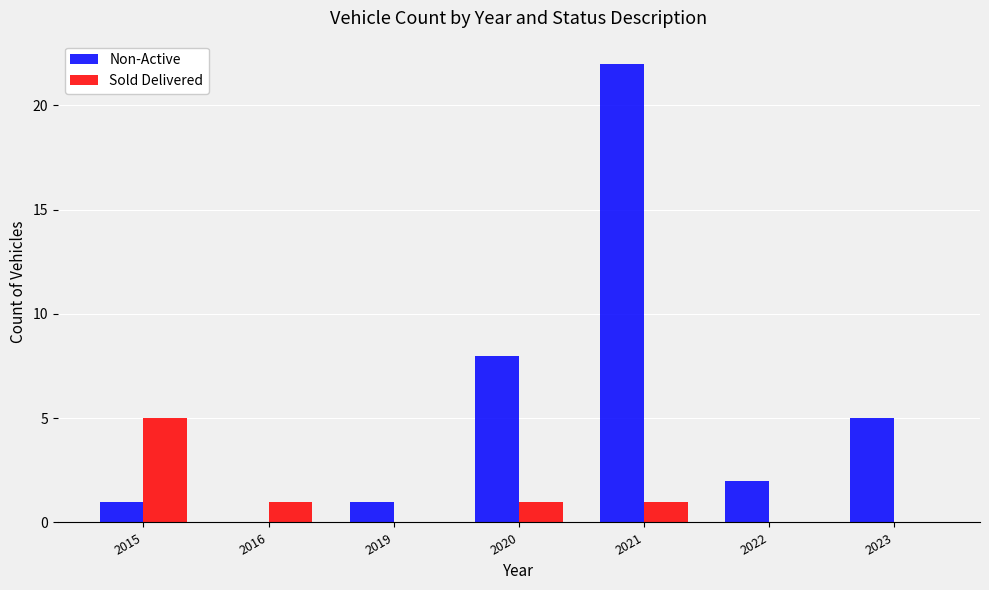

Reading left to right, list all the values displayed in this chart.

Non-Active: 2015=1	2016=0	2019=1	2020=8	2021=22	2022=2	2023=5
Sold Delivered: 2015=5	2016=1	2019=0	2020=1	2021=1	2022=0	2023=0